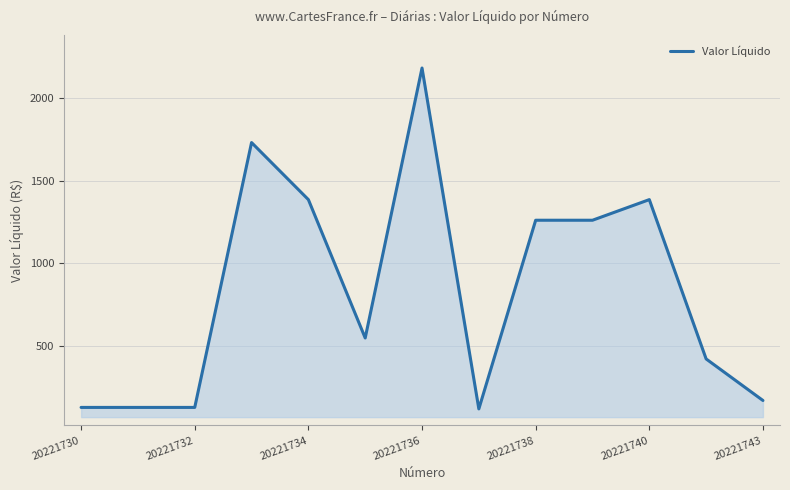

What is the greatest value displayed?

2184